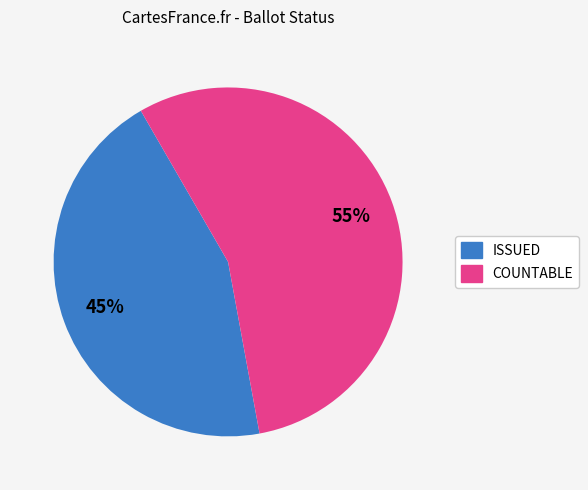

Is there any slice that represents more than half of the pie?

Yes